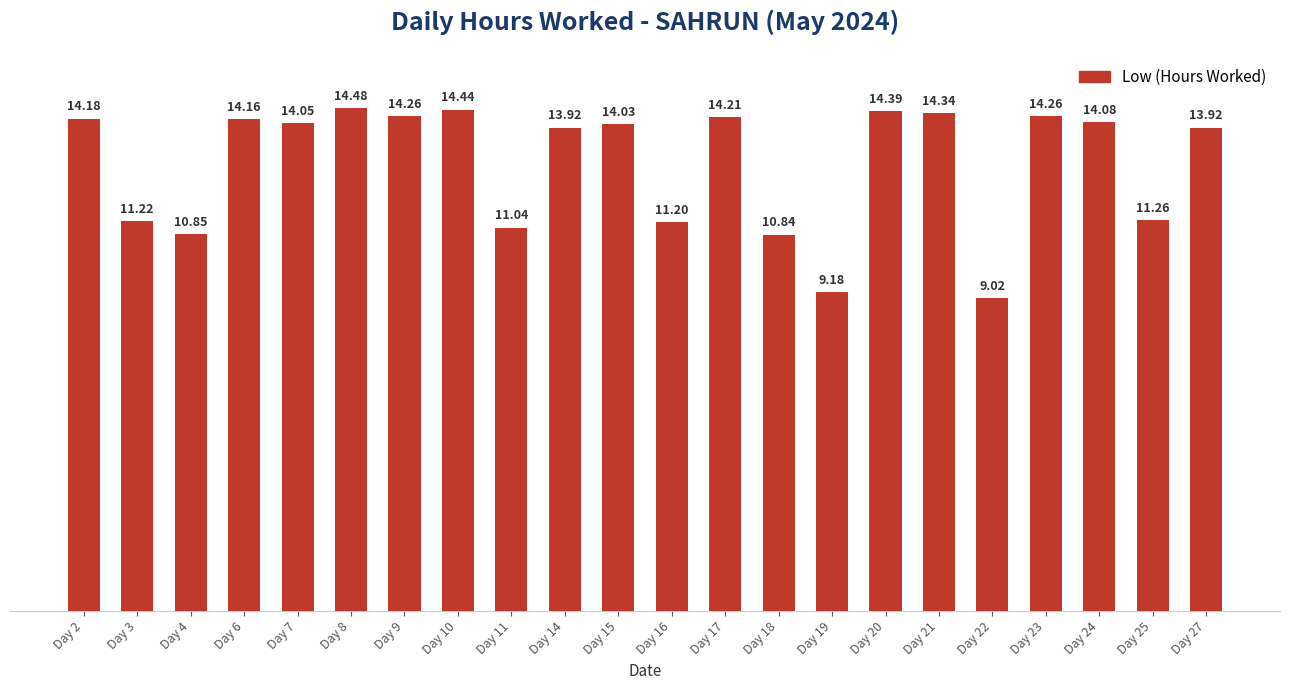

What is the difference between the maximum and second lowest values?

5.3